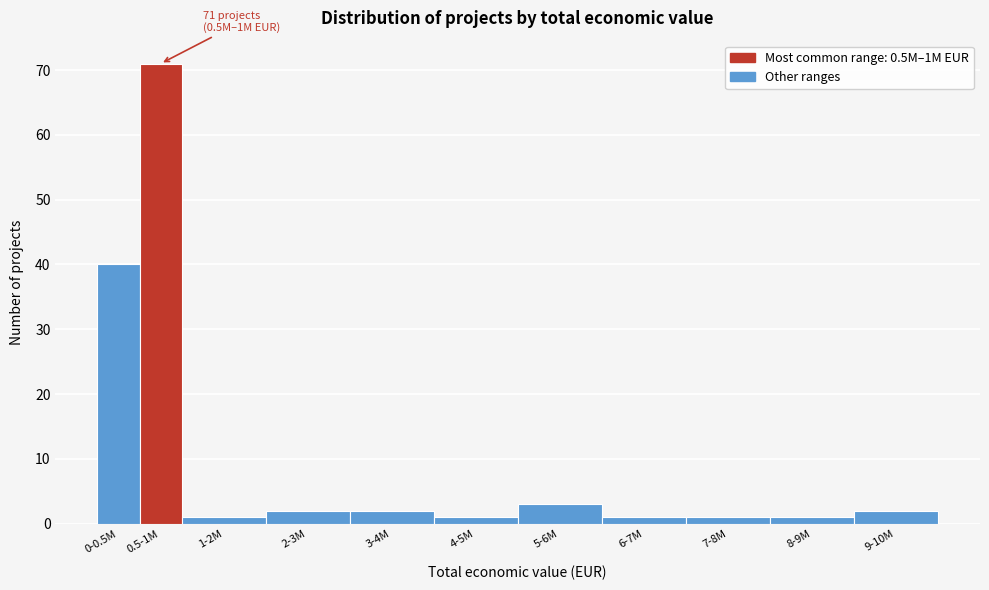

Reading right to left, list all the values displayed in this chart.

2	1	1	1	3	1	2	2	1	71	40